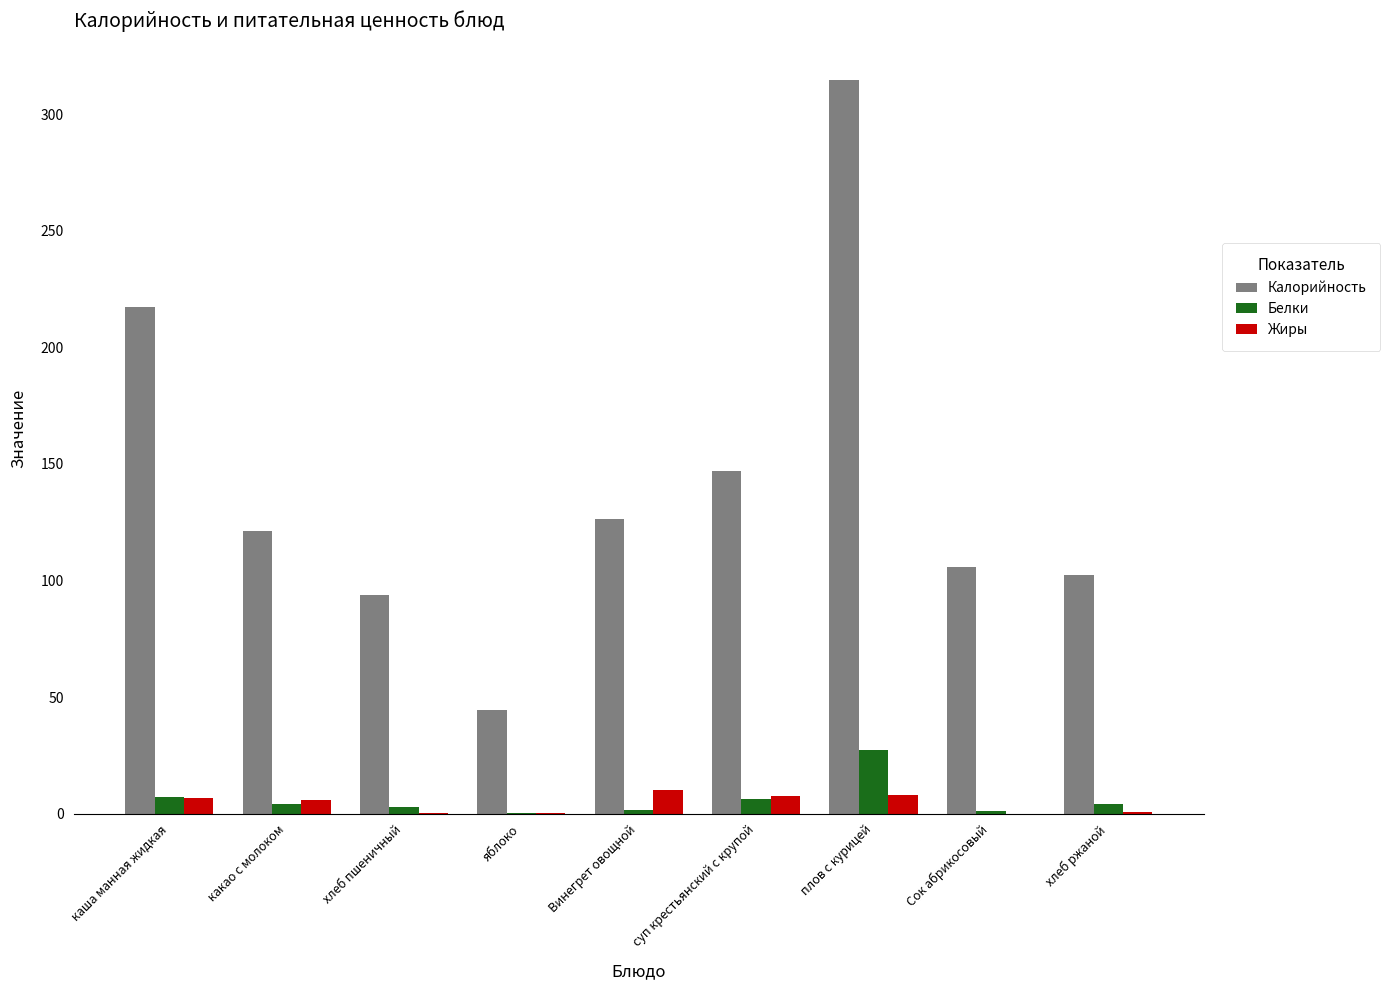

How many categories are shown in the chart?

9